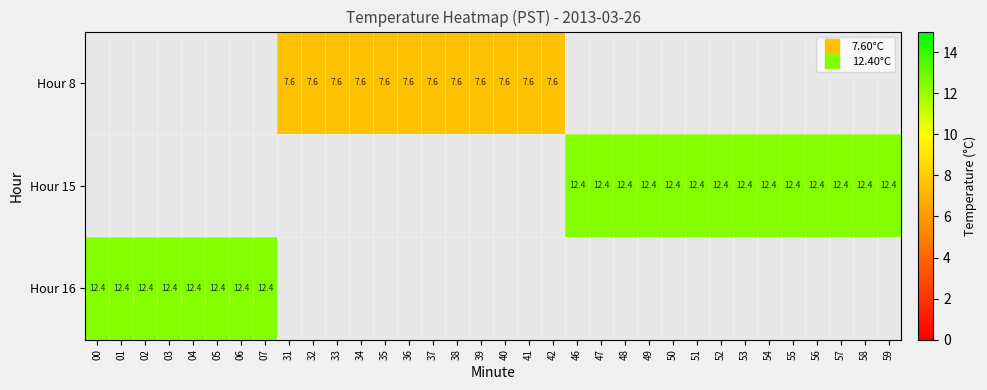

List the series in order of their peak value, lowest first.

Hour 8, Hour 15, Hour 16